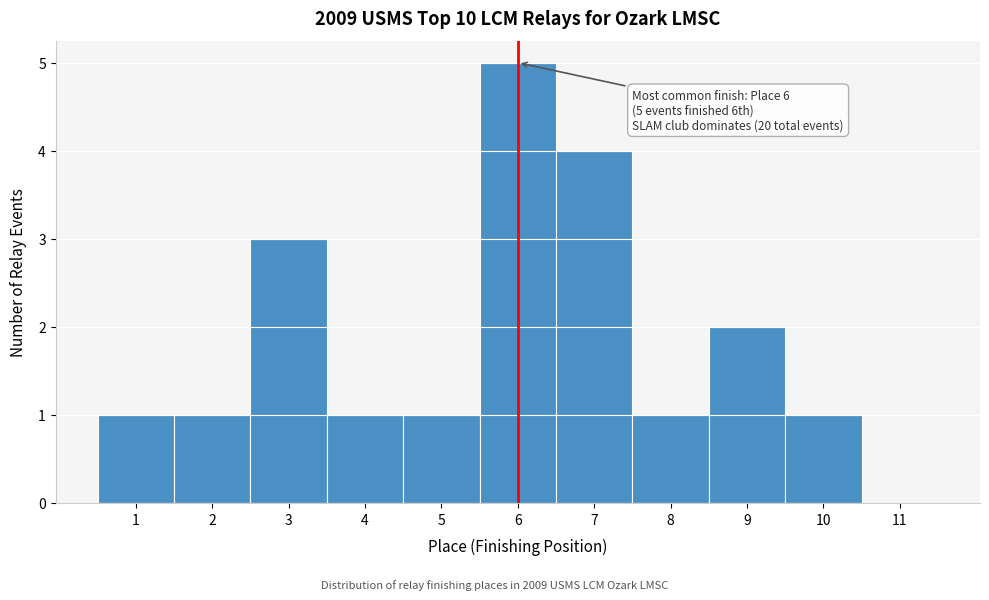

Which range on the x-axis has the tallest bar?

5.5 to 6.5